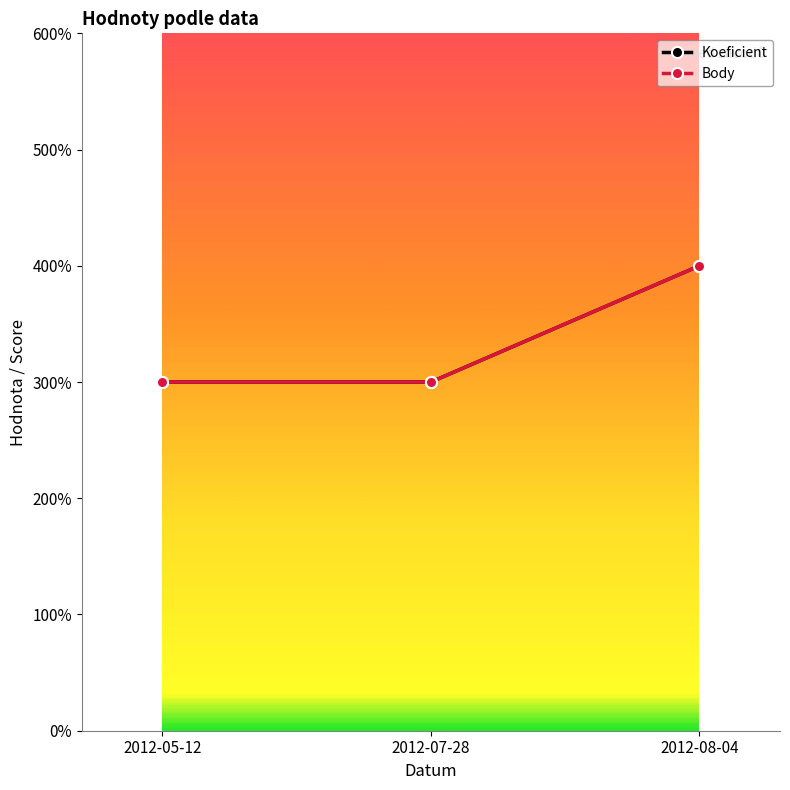

Does the chart have visible grid lines?

No